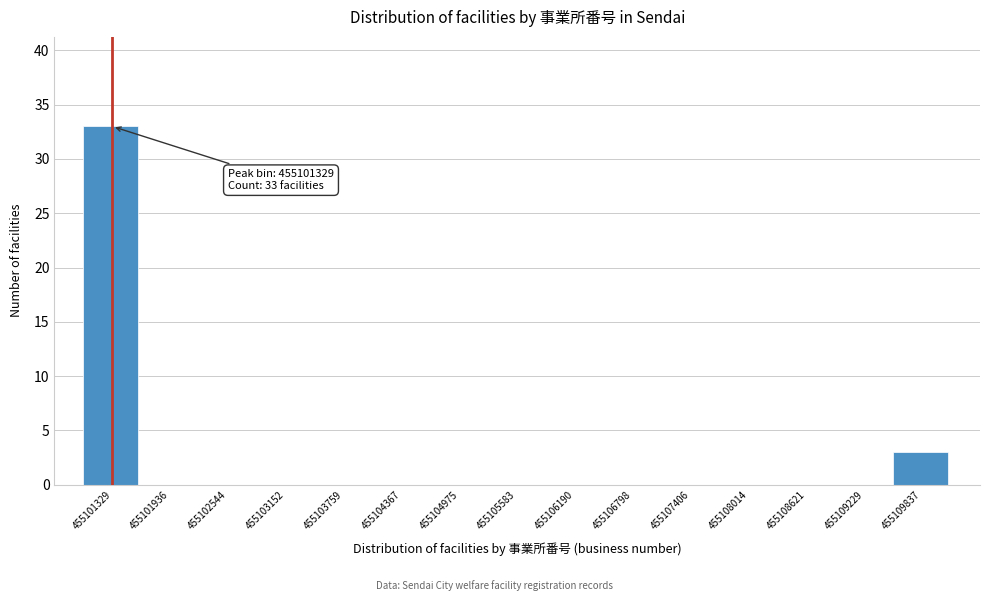

Reading left to right, list all the values displayed in this chart.

455101329=33	455101936=0	455102544=0	455103152=0	455103759=0	455104367=0	455104975=0	455105583=0	455106190=0	455106798=0	455107406=0	455108014=0	455108621=0	455109229=0	455109837=3